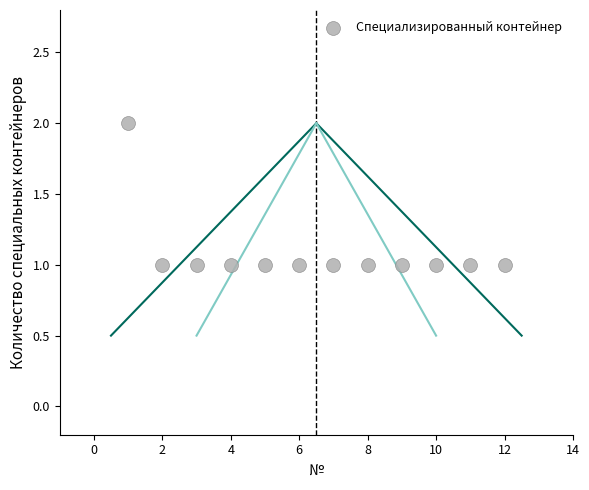

What is the range of X values (max minus min)?

11